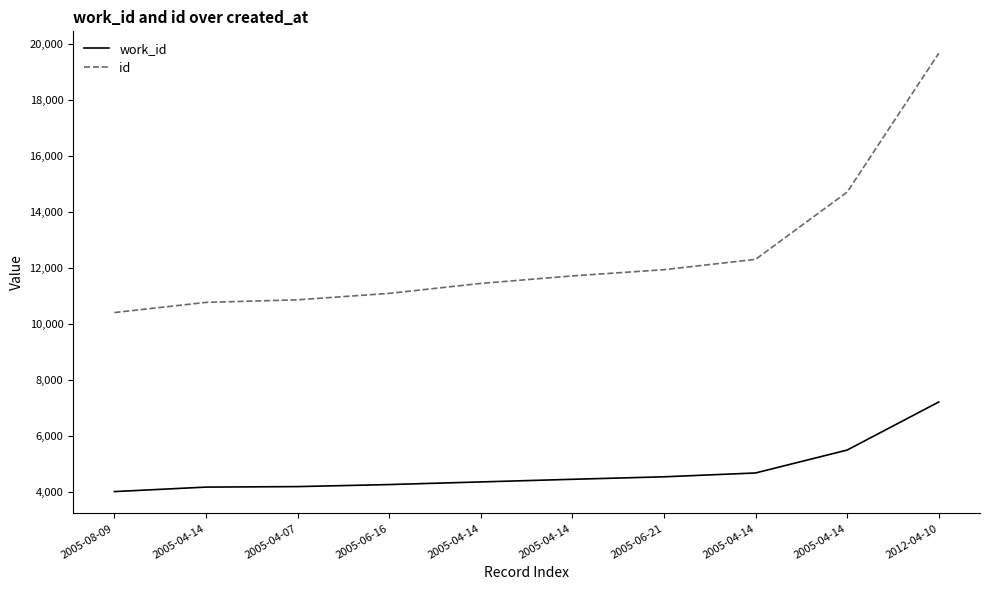

How many lines are shown in the chart?

2